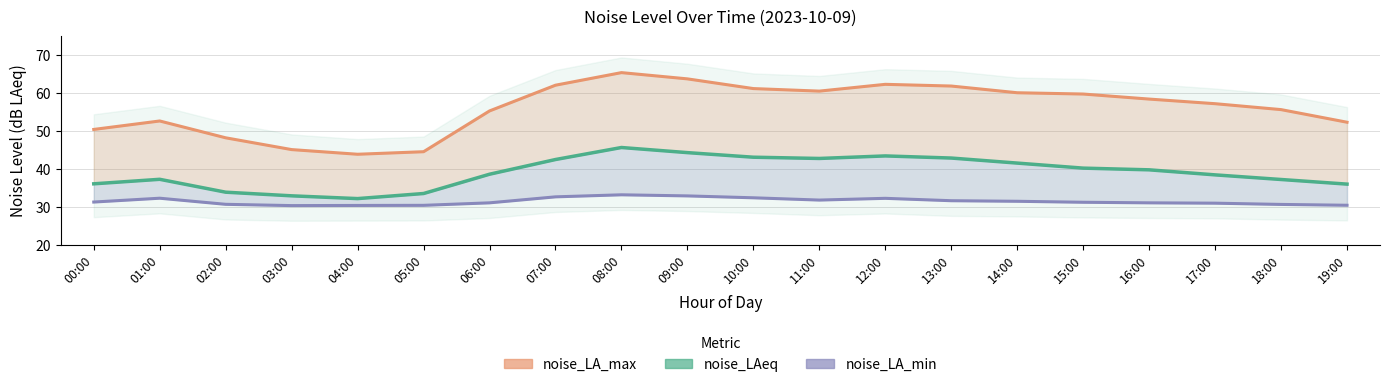

Does the chart have visible grid lines?

Yes